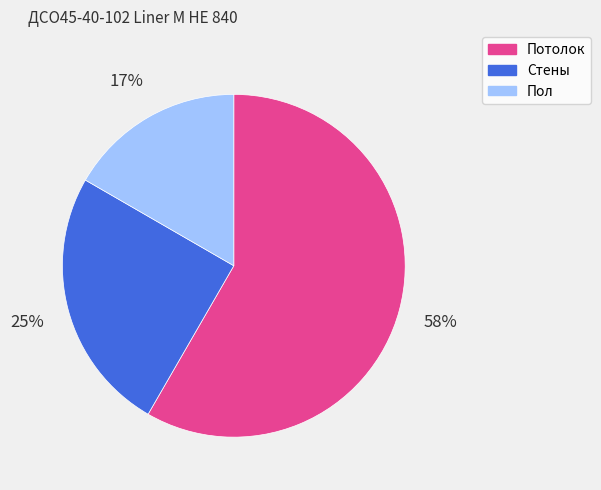

Which category accounts for the majority?

Потолок